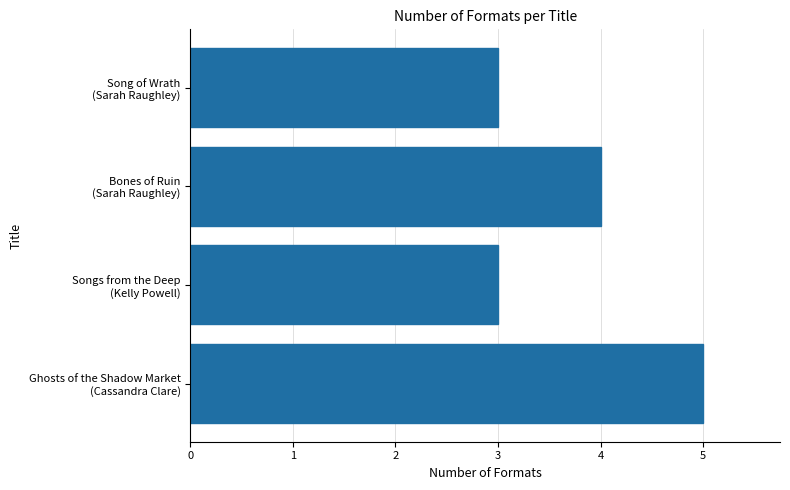

What is the smallest value displayed?

3